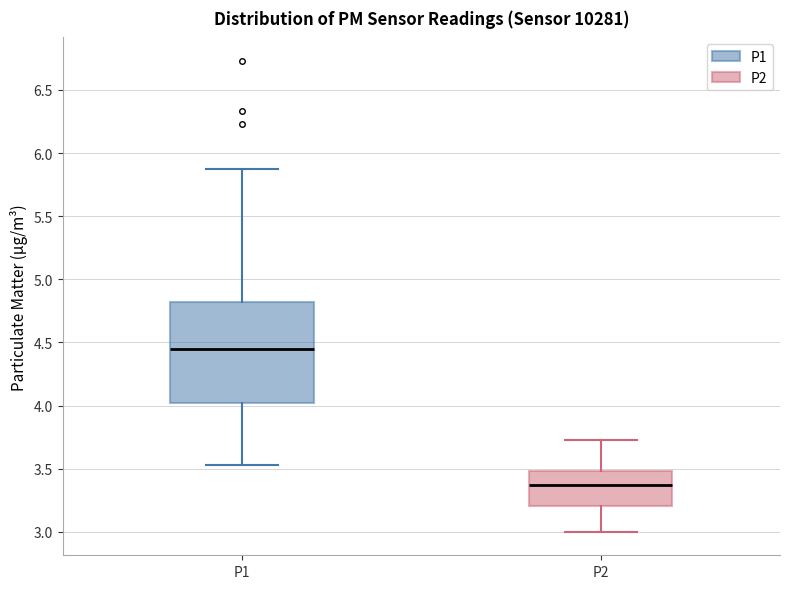

Which box is the tallest, from its lower edge to its upper edge?

P1